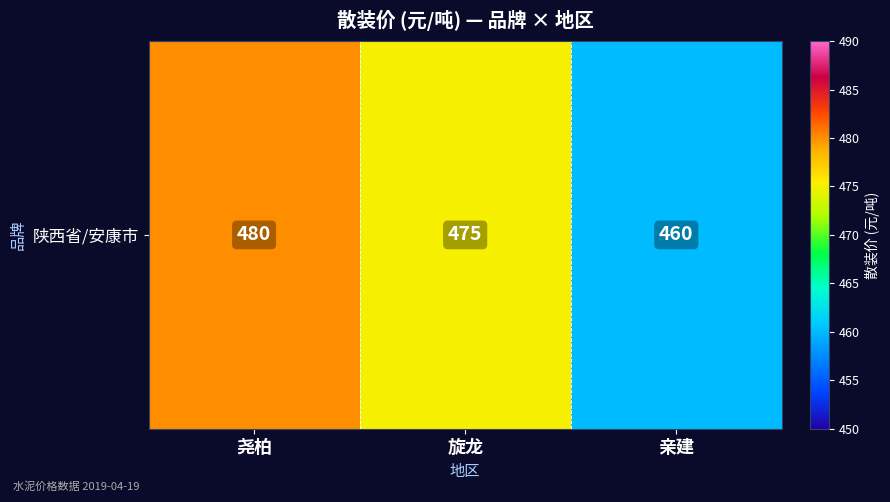

What is the change in value from 尧柏 to 亲建?

-20